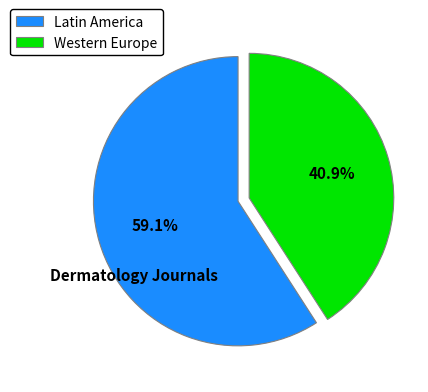

Is the sum of Western Europe and Latin America greater than half?

Yes